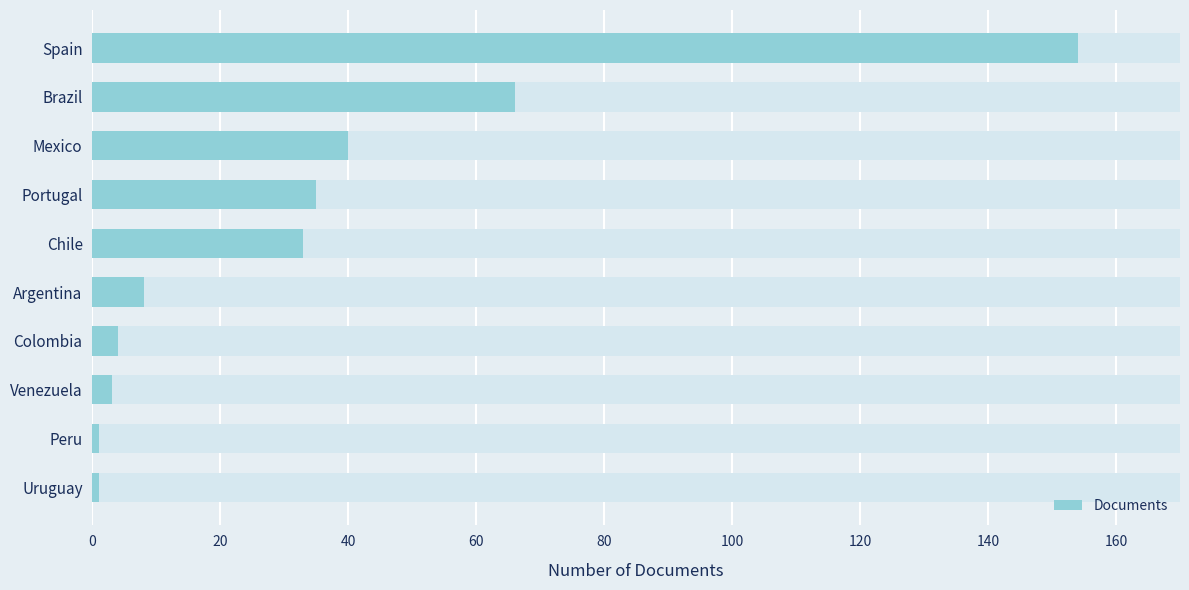

What is the difference between the maximum and second lowest values?

153